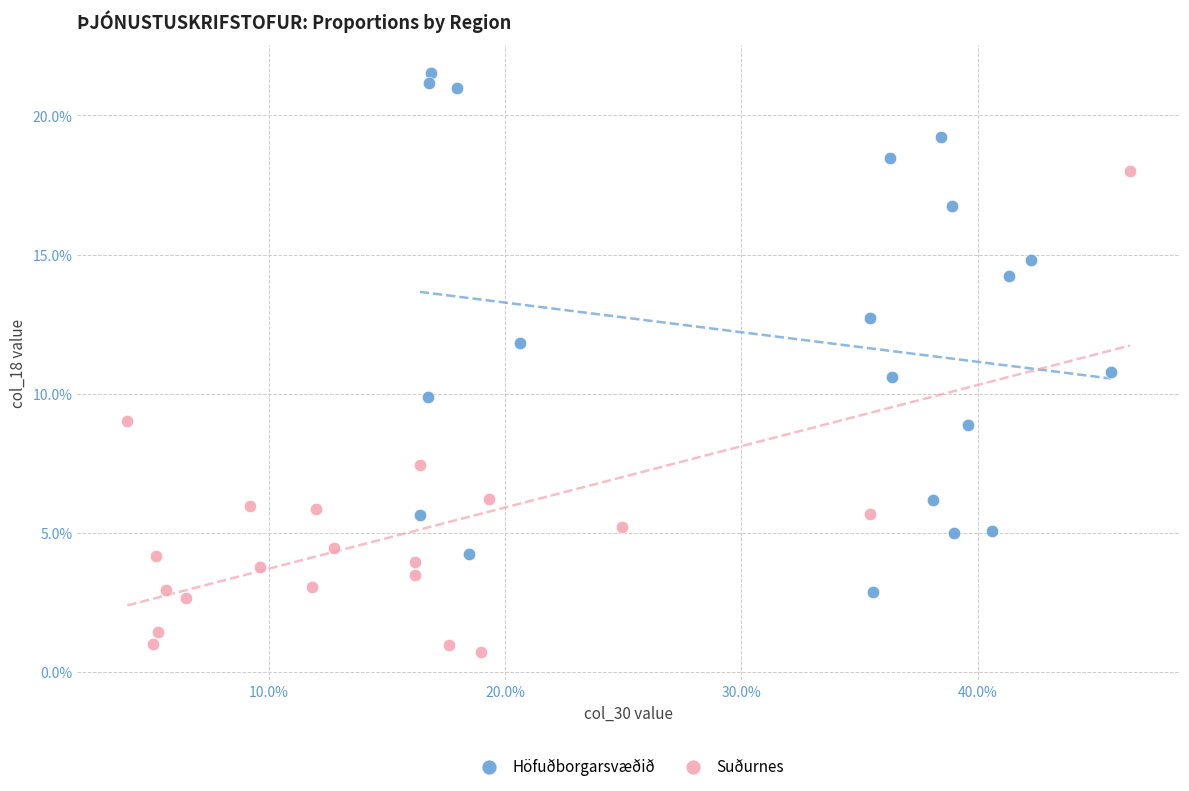

What are all the series names shown in the legend?

Höfuðborgarsvæðið, Suðurnes